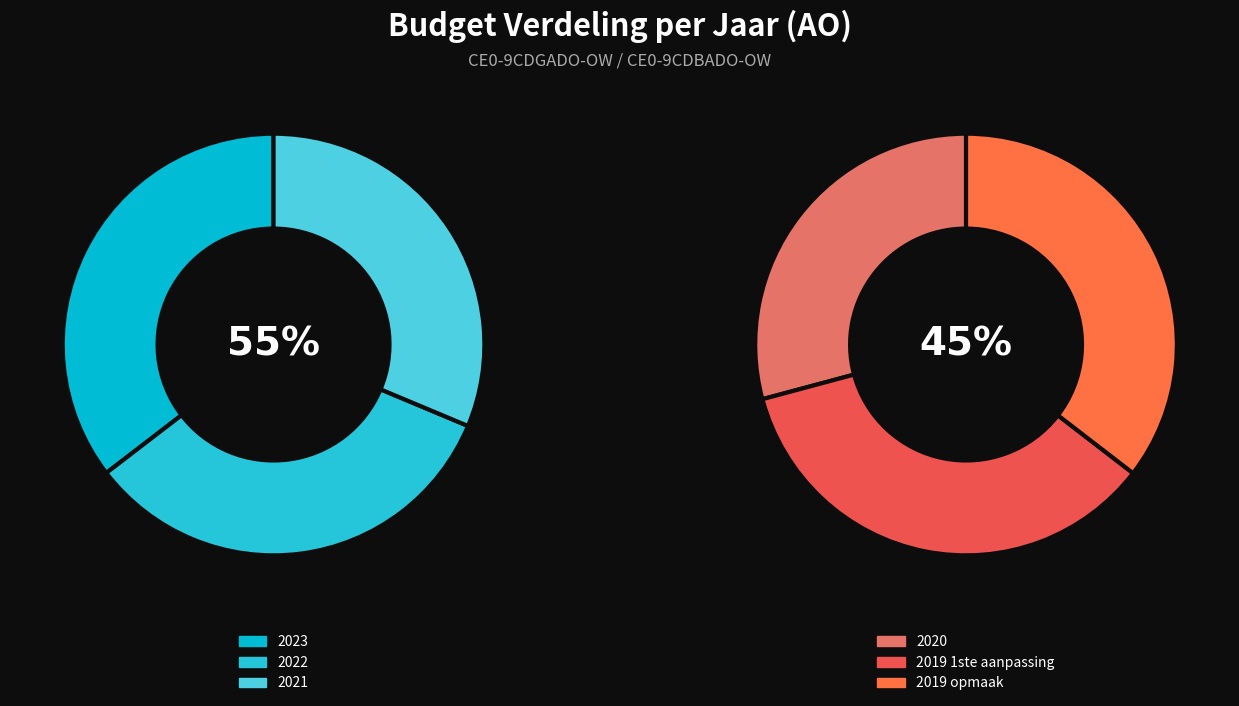

The 2023 slice represents 20% of the pie. True or false?

True